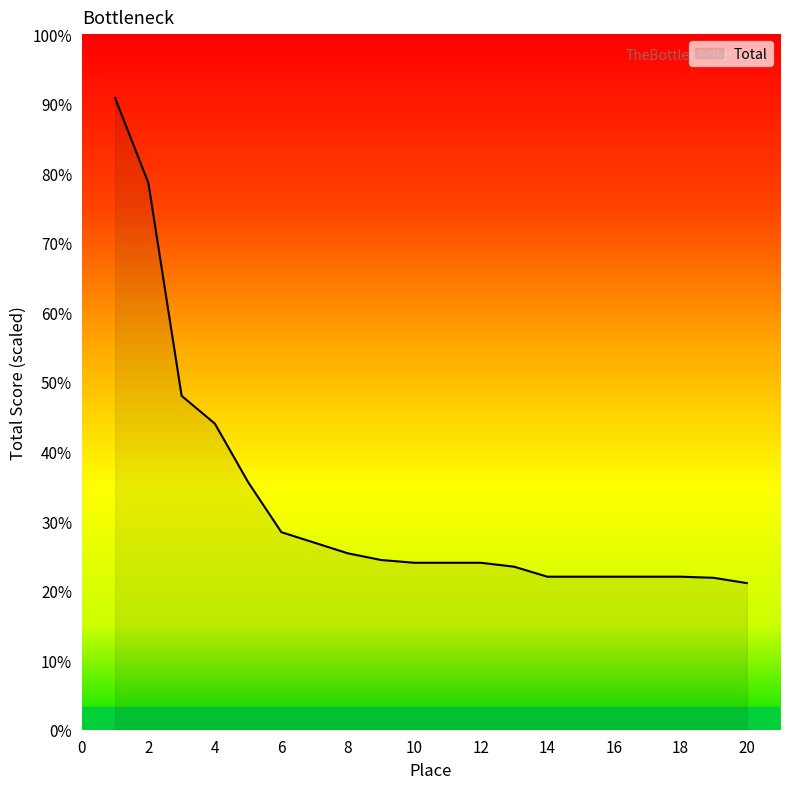

List the labels in order of value, largest first.

1, 2, 3, 4, 5, 6, 7, 8, 9, 10, 11, 12, 13, 14, 15, 16, 17, 18, 19, 20